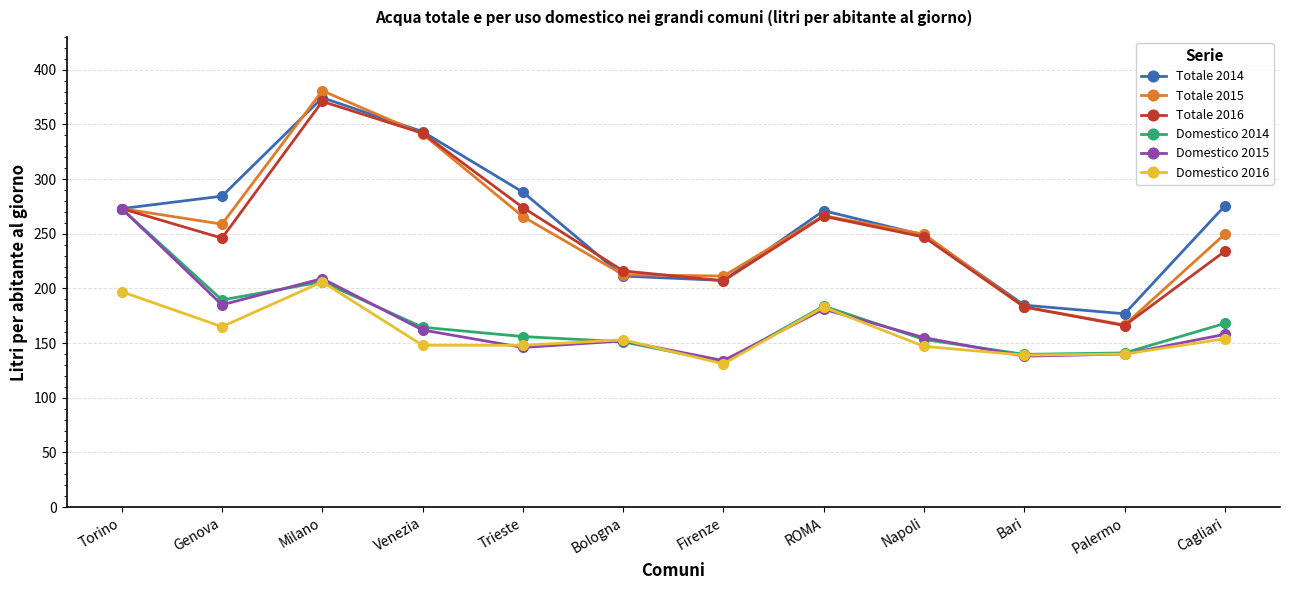

Does the chart have visible grid lines?

Yes